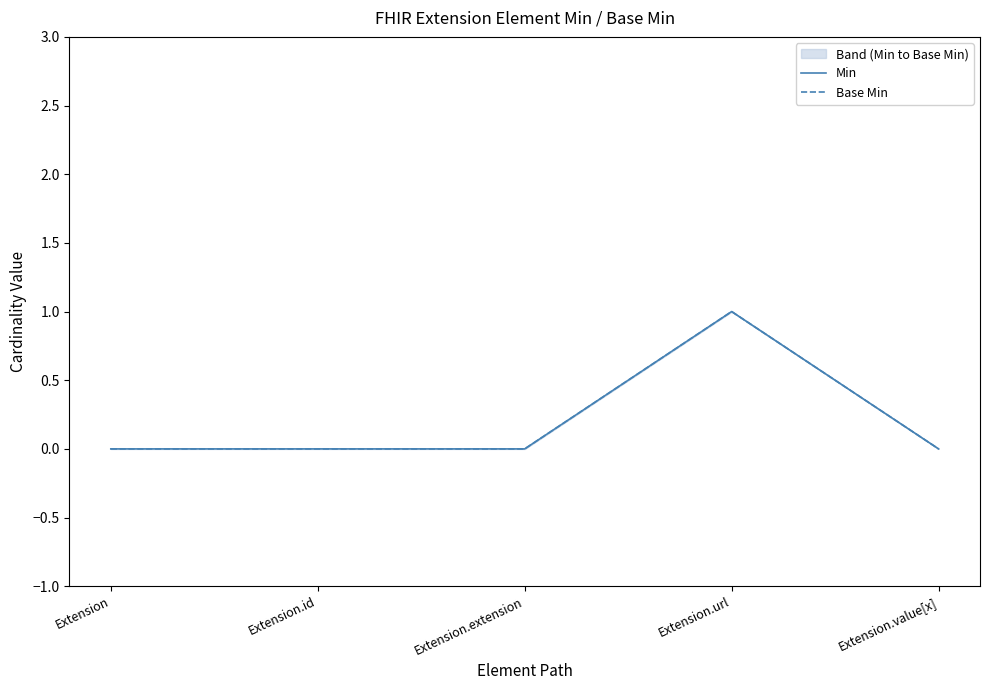

Which category has the highest value across all series?

Extension.url